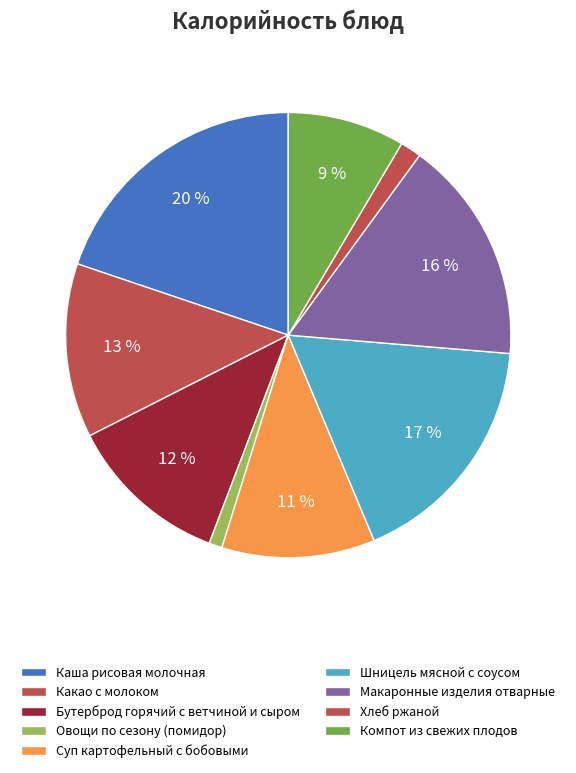

To the nearest percent, what portion does Шницель мясной с соусом represent?

17%